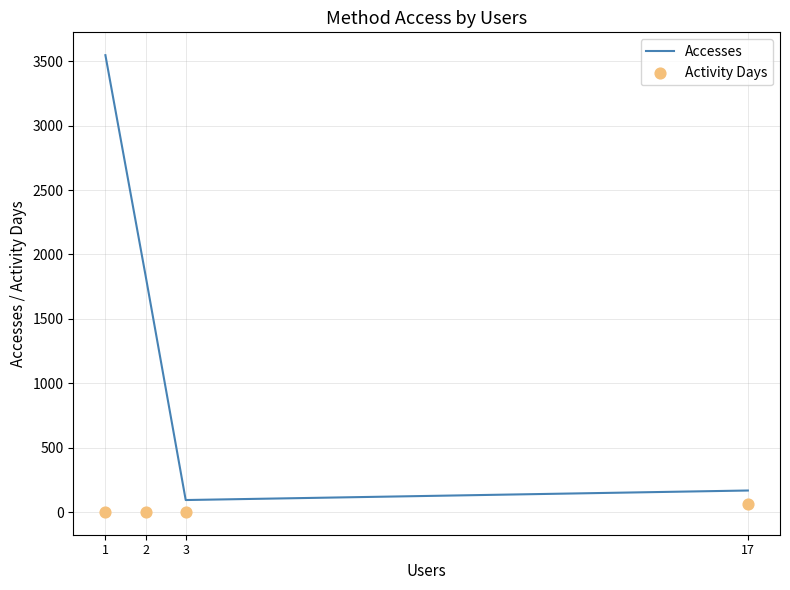

Is the value of Activity Days at 3 greater than the value of Accesses at 1?

No